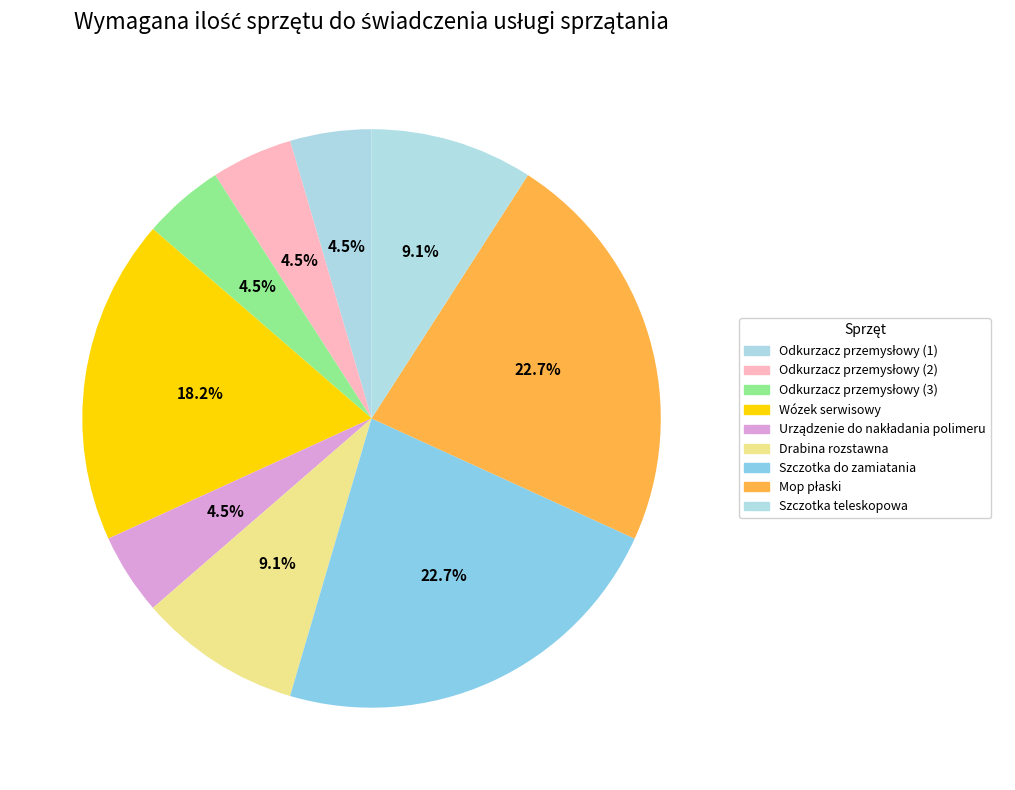

Does Urządzenie do nakładania polimeru represent more than half of the total?

No